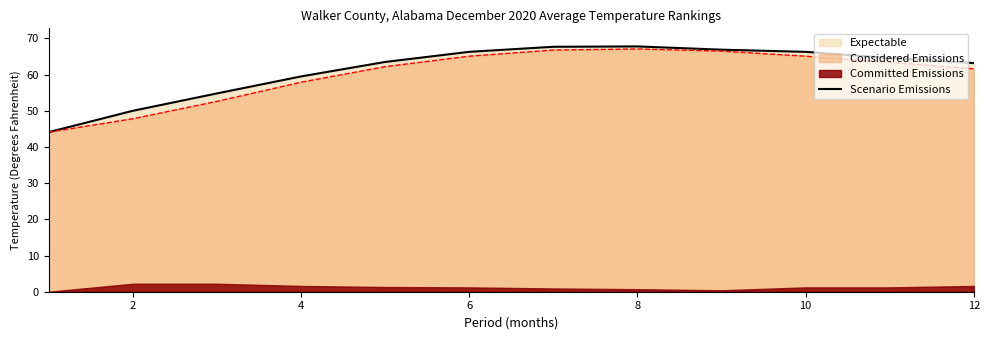

What is the maximum value for Considered Emissions?

67.1